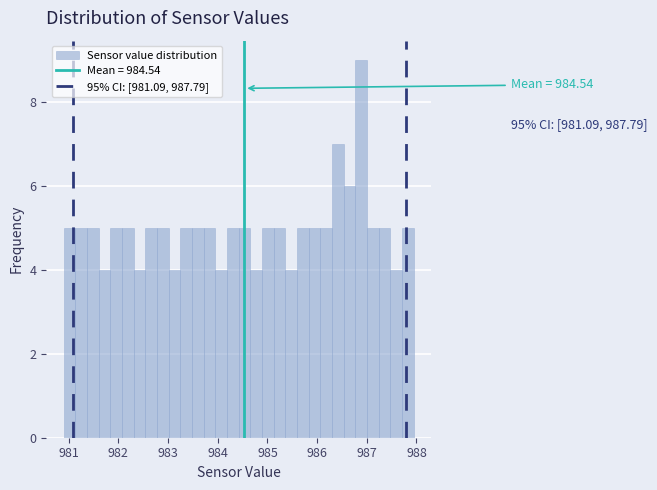

Around what value on the x-axis is the tallest bar? Give the approximate position of its centre, as read against the axis.

986.9